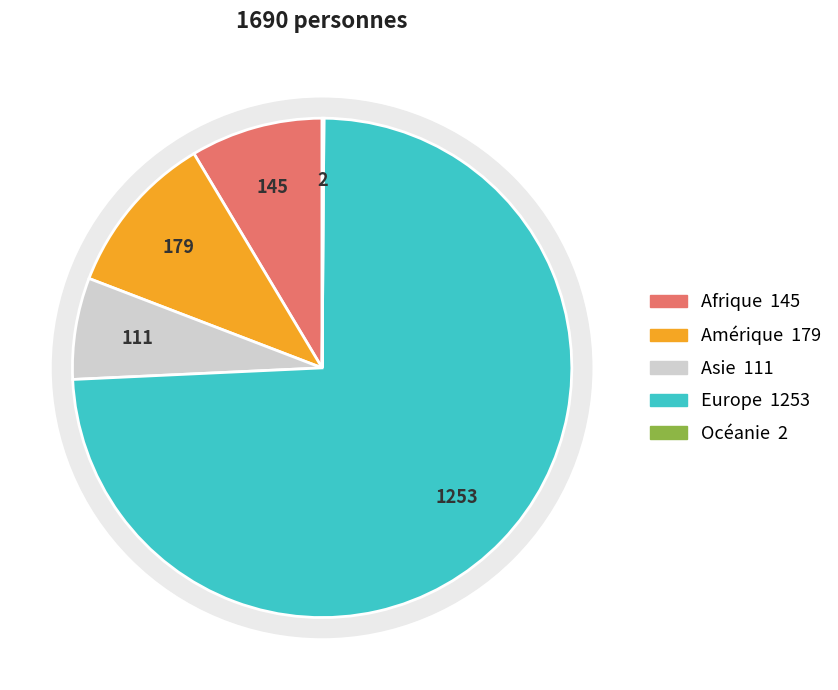

Does any single category account for the majority?

Yes